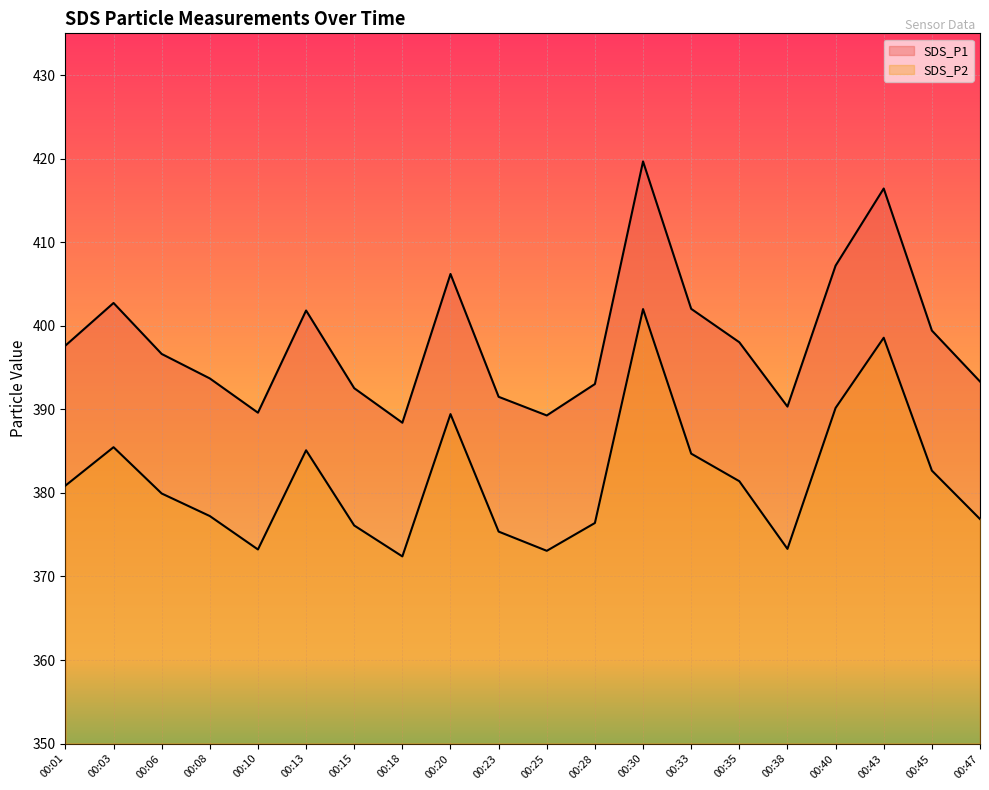

True or false: SDS_P2 has more than 0 points higher than both neighbors.

True